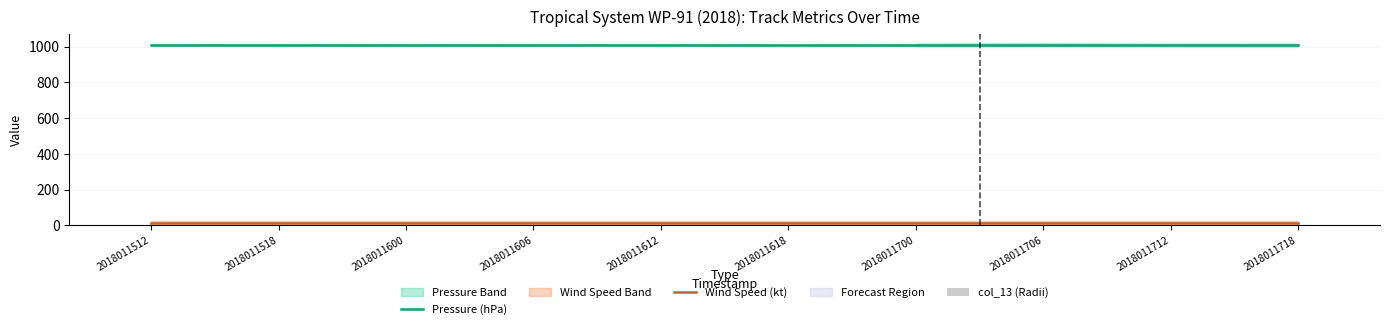

The value of Pressure (hPa) at 2018011700 is 1010. True or false?

True